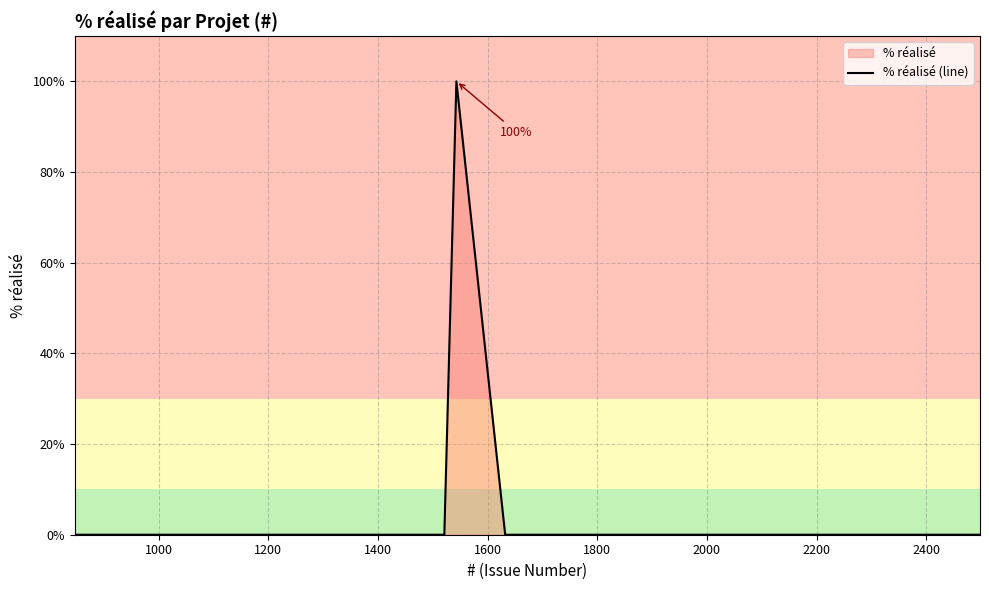

What is the maximum value shown in the chart?

100